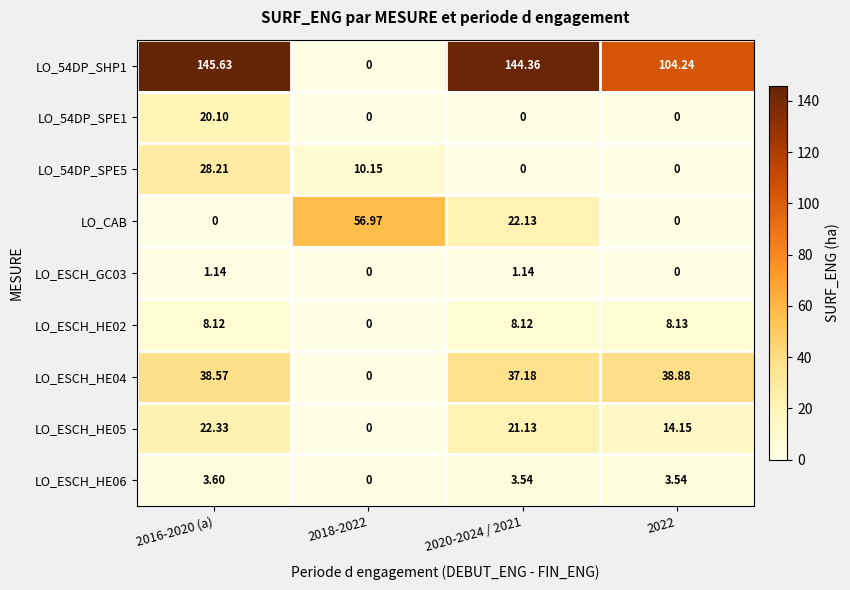

Which series has the largest total across all categories?

LO_54DP_SHP1